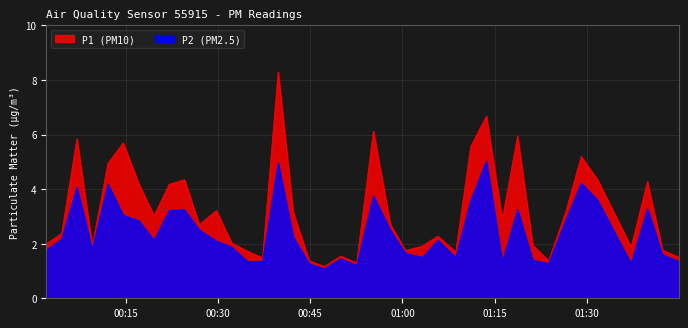

What is the approximate value of P1 at 01:37?

1.9